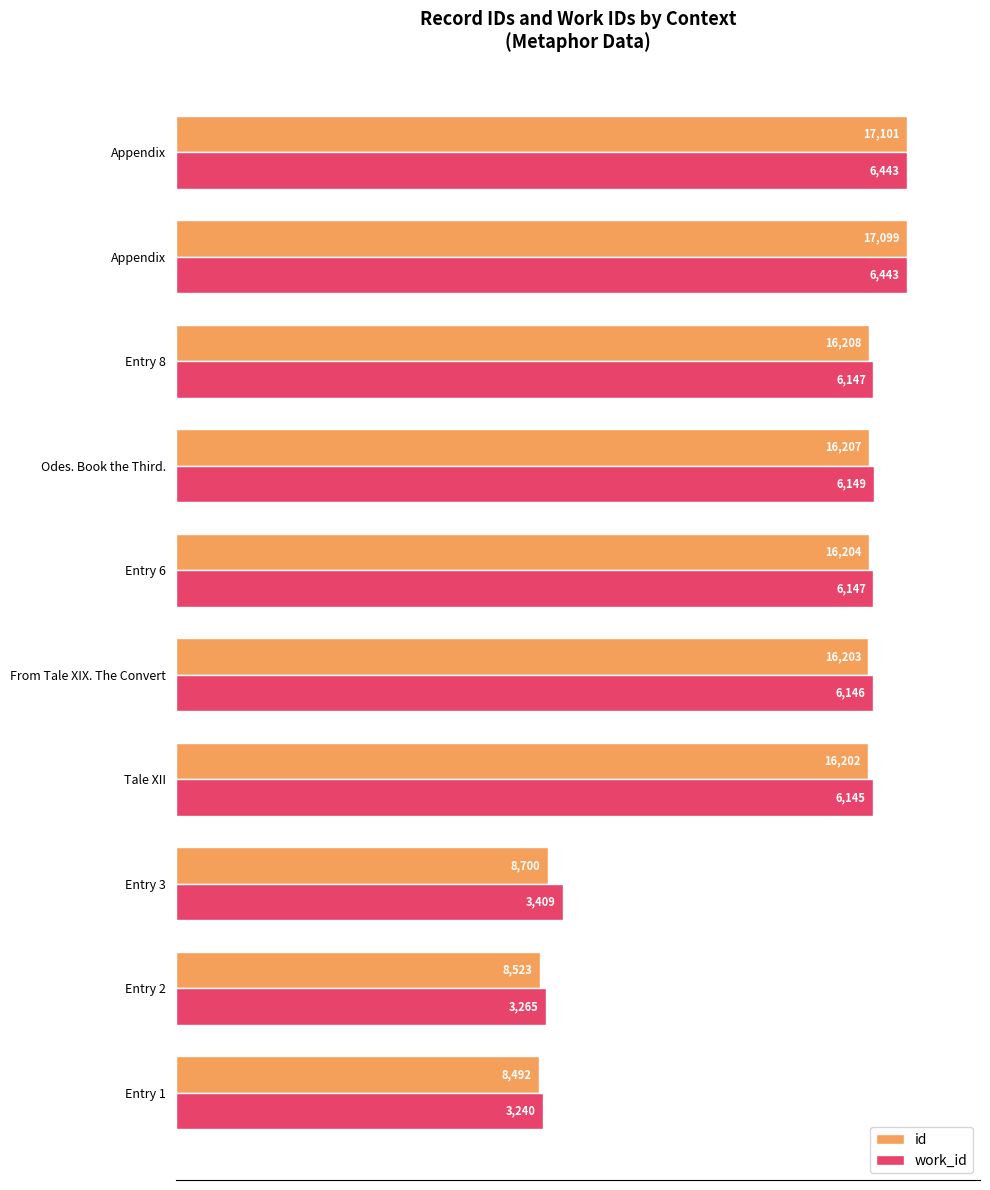

What are all the series names shown in the legend?

id, work_id